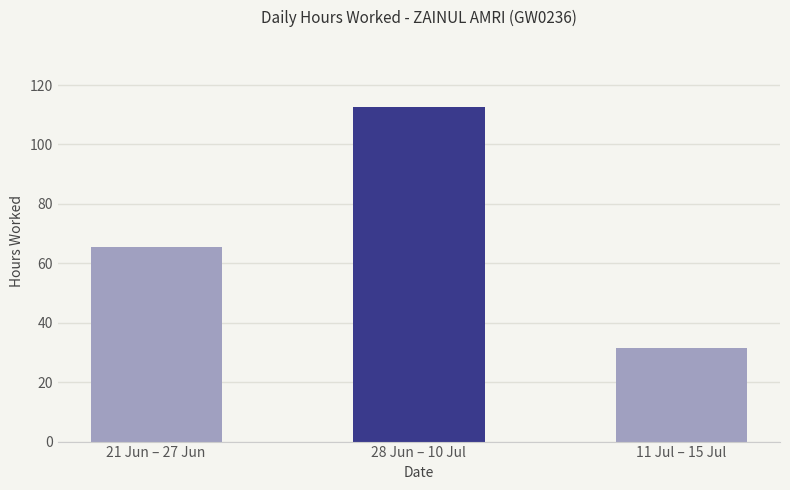

What is the change in value from 28 Jun – 10 Jul to 11 Jul – 15 Jul?

-81.2